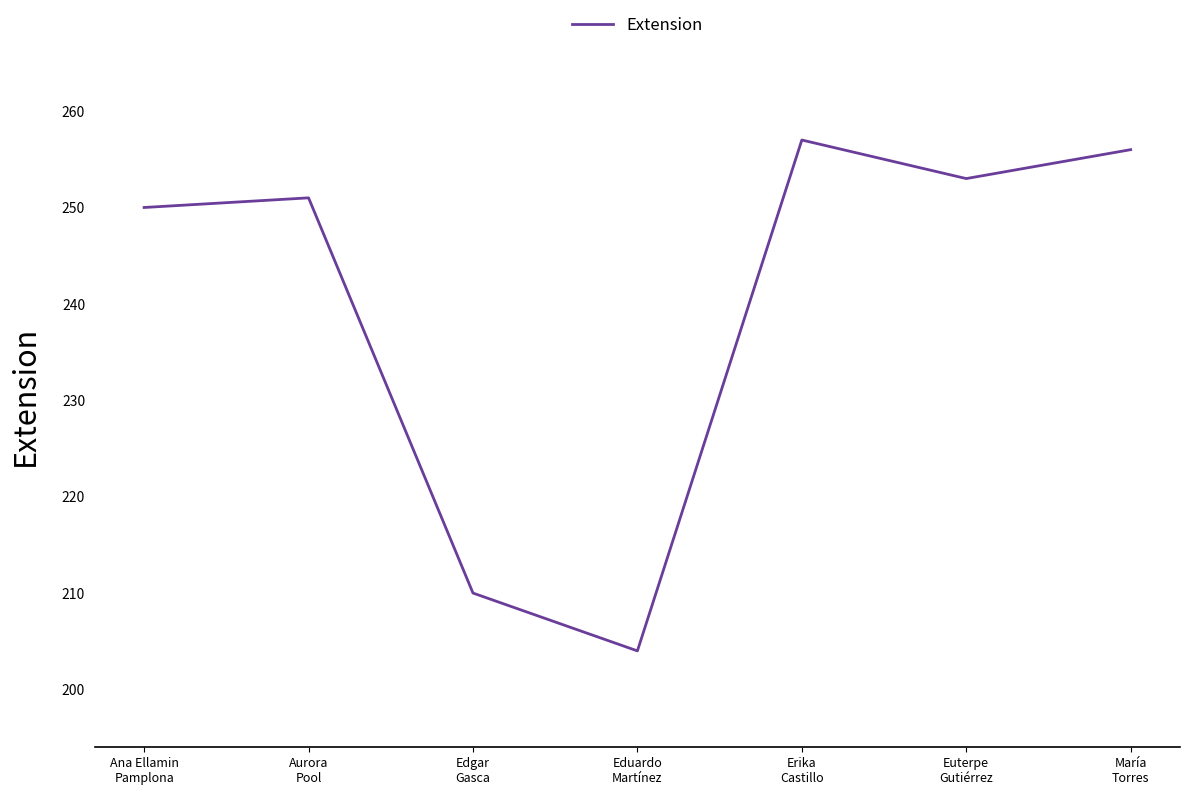

Read the value at Aurora
Pool, to the nearest 10.

250